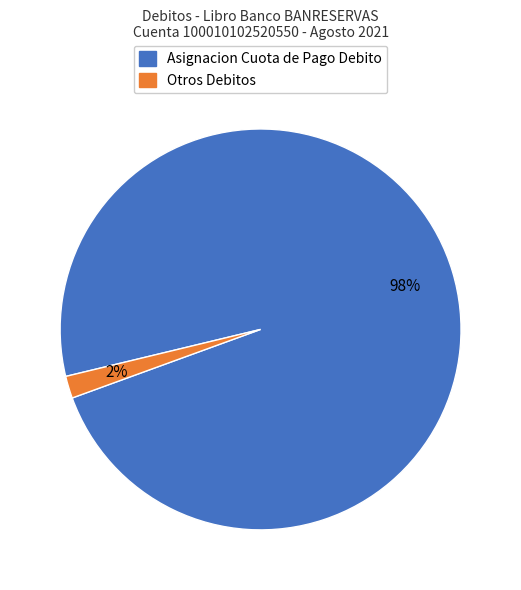

Is there a majority slice in this chart?

Yes